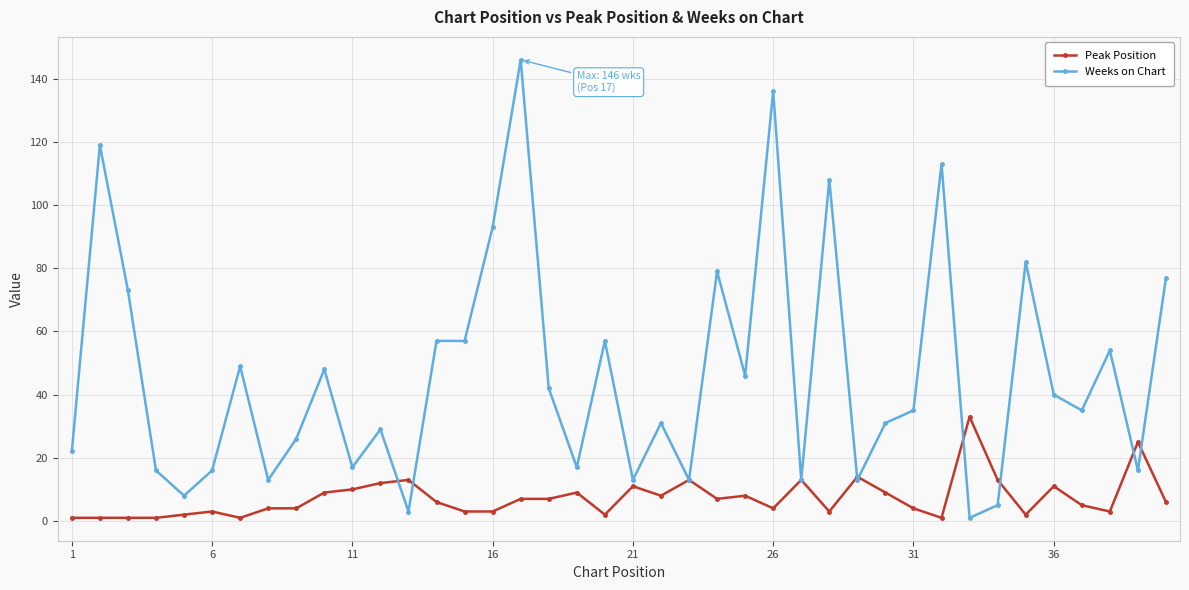

Which series has the largest range (max minus min)?

Weeks on Chart